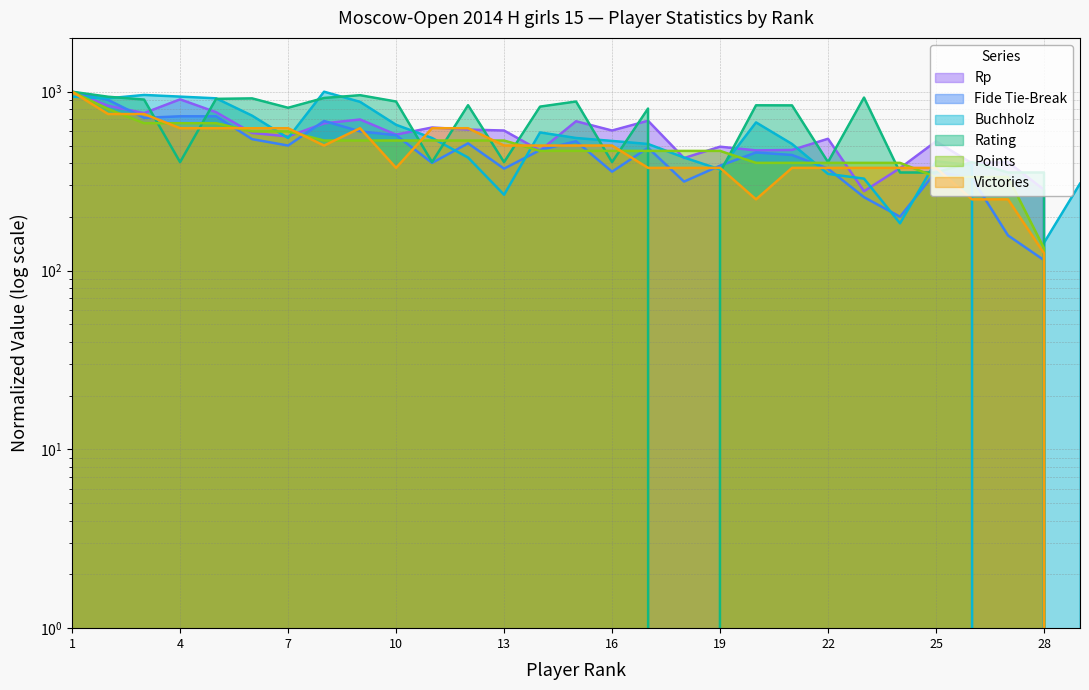

The value of Points at 6 is 600.0. True or false?

True